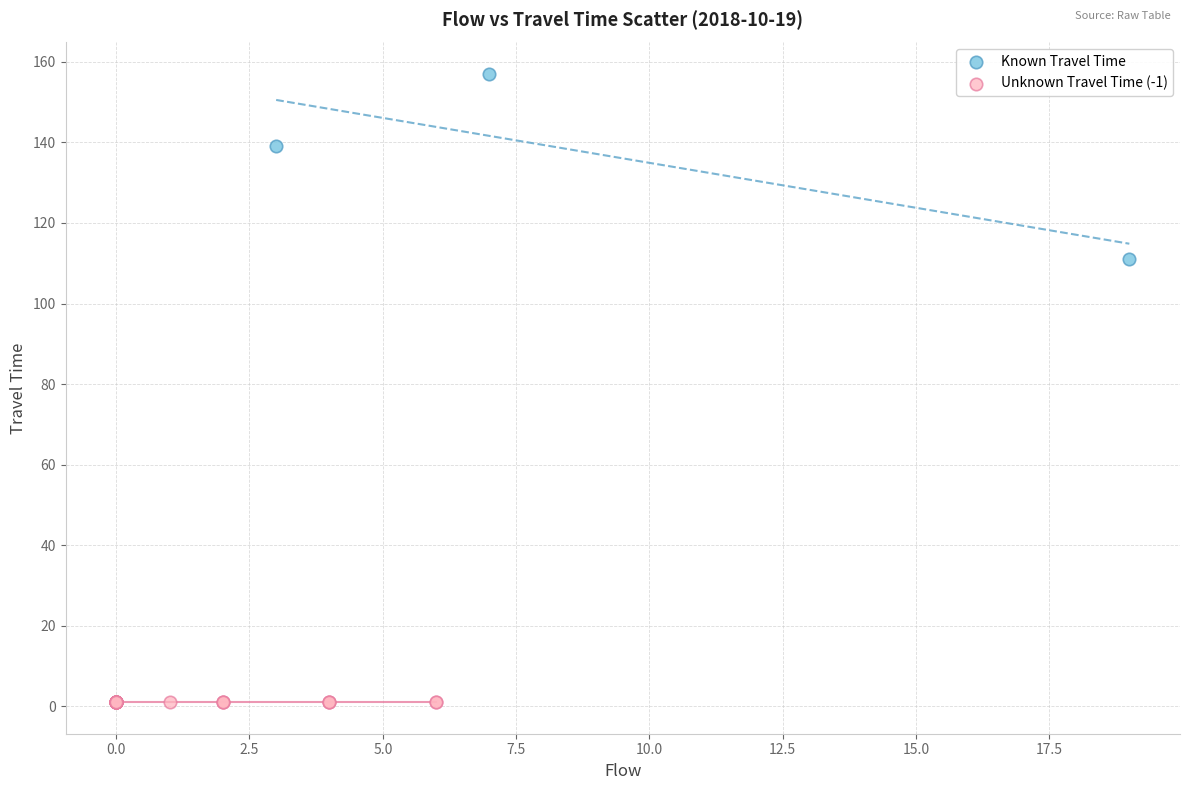

Which series contains the highest Y value?

Known Travel Time